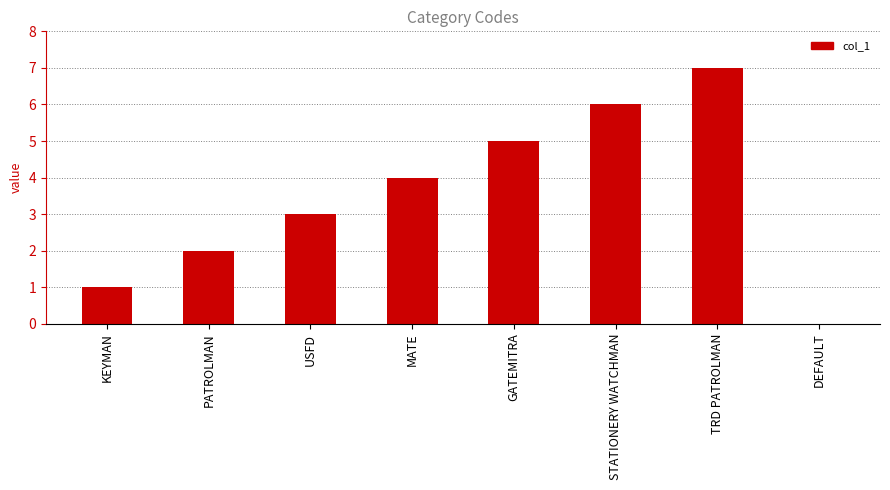

What value does the data have at TRD PATROLMAN?

7